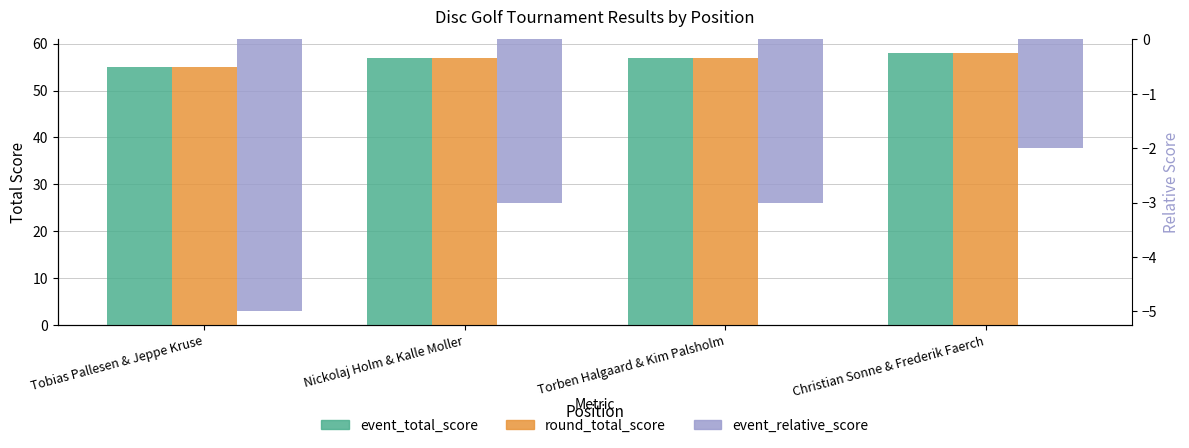

What position from the left is Torben Halgaard & Kim Palsholm?

3